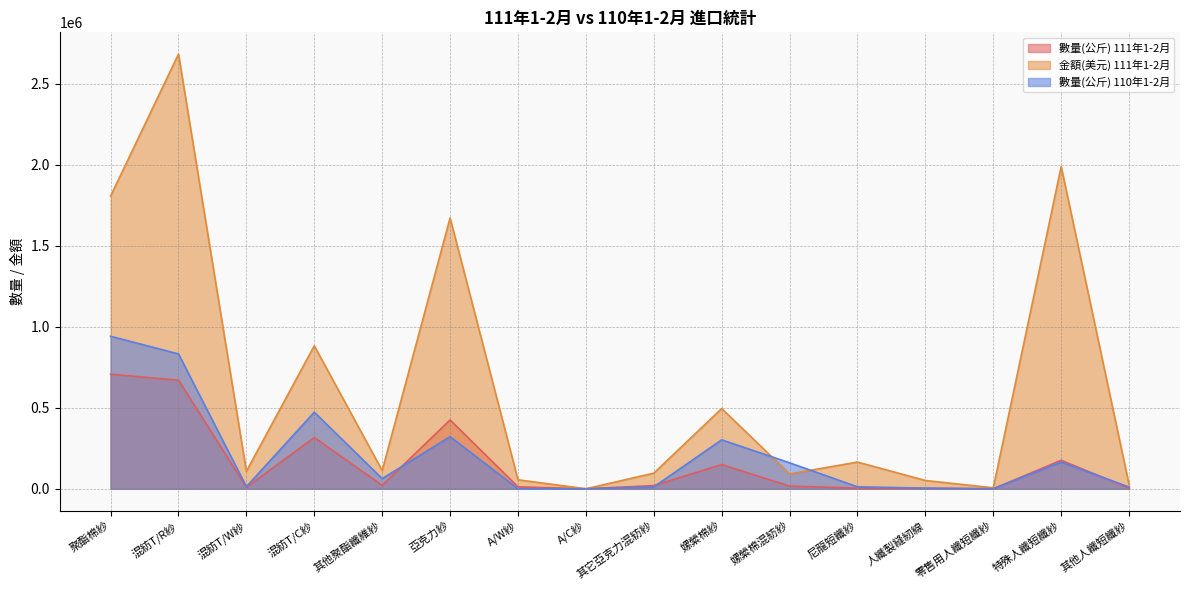

Does the chart display data point markers on the line(s)?

No